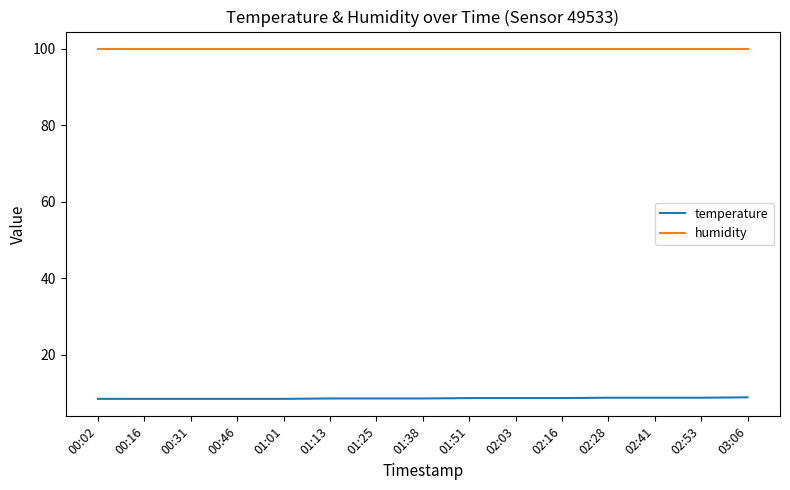

Which series has the largest total across all categories?

humidity